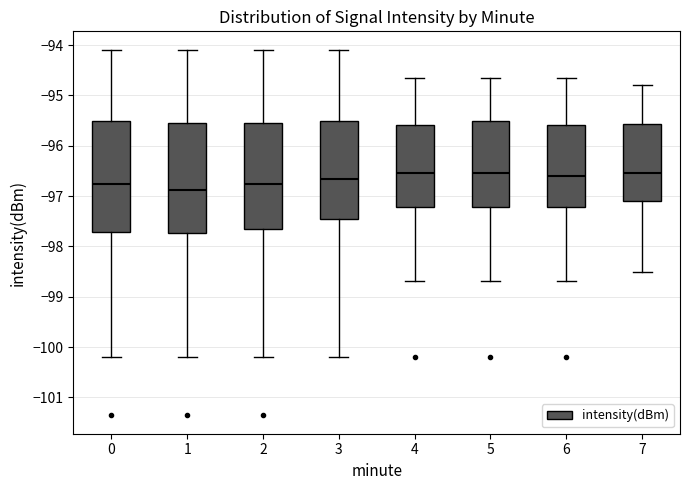

Reading left to right, transcribe this box plot: for each box, give where its median line is, the range the box spans, and where its two whiskers end, as read against the y-axis. The values are not printed on the chart, so give them approximately, as read against the axis.

0: median -96.8, box -97.7 to -95.5, whiskers -100.2 to -94.1
1: median -96.9, box -97.7 to -95.5, whiskers -100.2 to -94.1
2: median -96.8, box -97.7 to -95.5, whiskers -100.2 to -94.1
3: median -96.7, box -97.5 to -95.5, whiskers -100.2 to -94.1
4: median -96.5, box -97.2 to -95.6, whiskers -98.7 to -94.6
5: median -96.5, box -97.2 to -95.5, whiskers -98.7 to -94.6
6: median -96.6, box -97.2 to -95.6, whiskers -98.7 to -94.6
7: median -96.5, box -97.1 to -95.6, whiskers -98.5 to -94.8